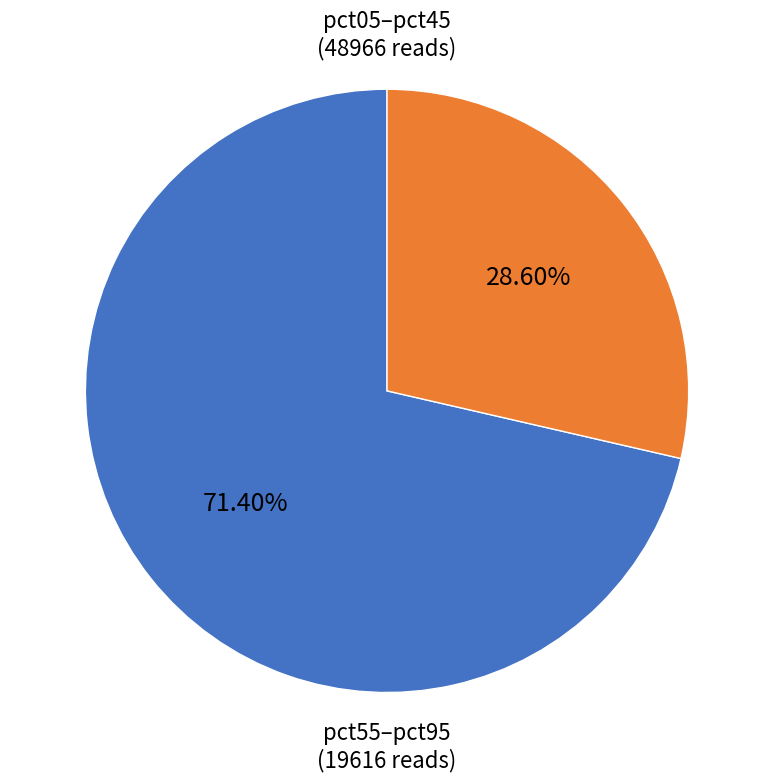

Does any single category account for the majority?

Yes